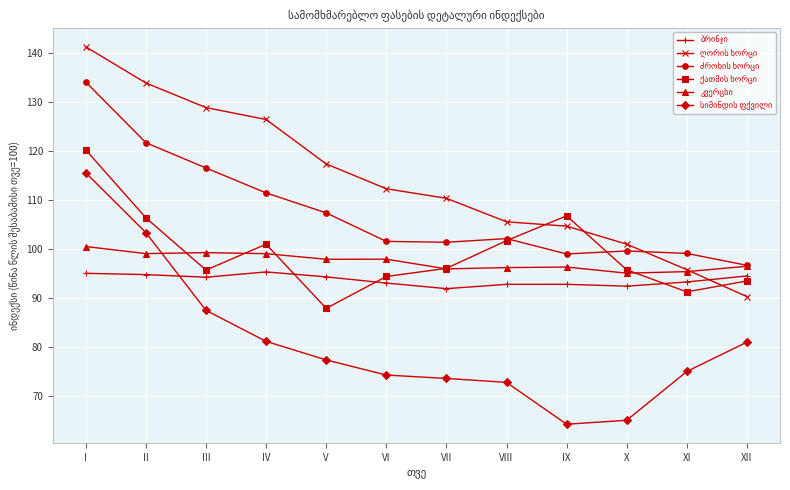

At which category is the sum across all series the highest?

I